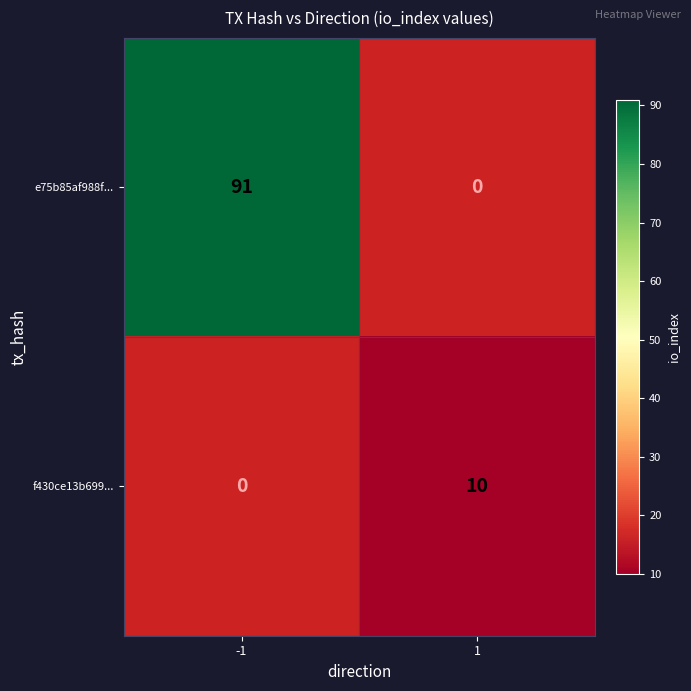

Is the value of f430ce13b699... at 1 greater than the value of e75b85af988f... at -1?

No